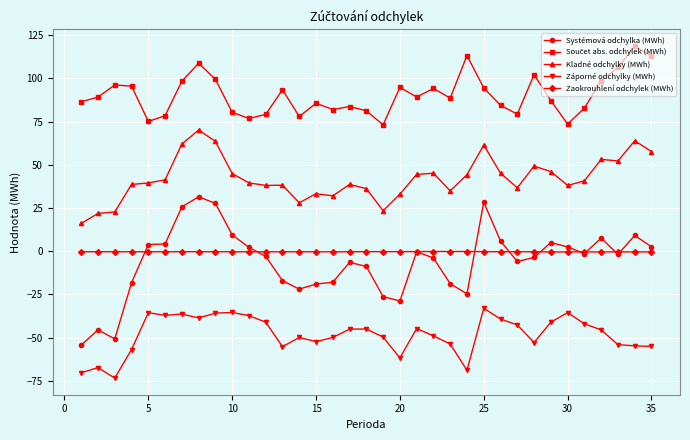

True or false: Systémová odchylka (MWh) has more than 0 points higher than both neighbors.

True